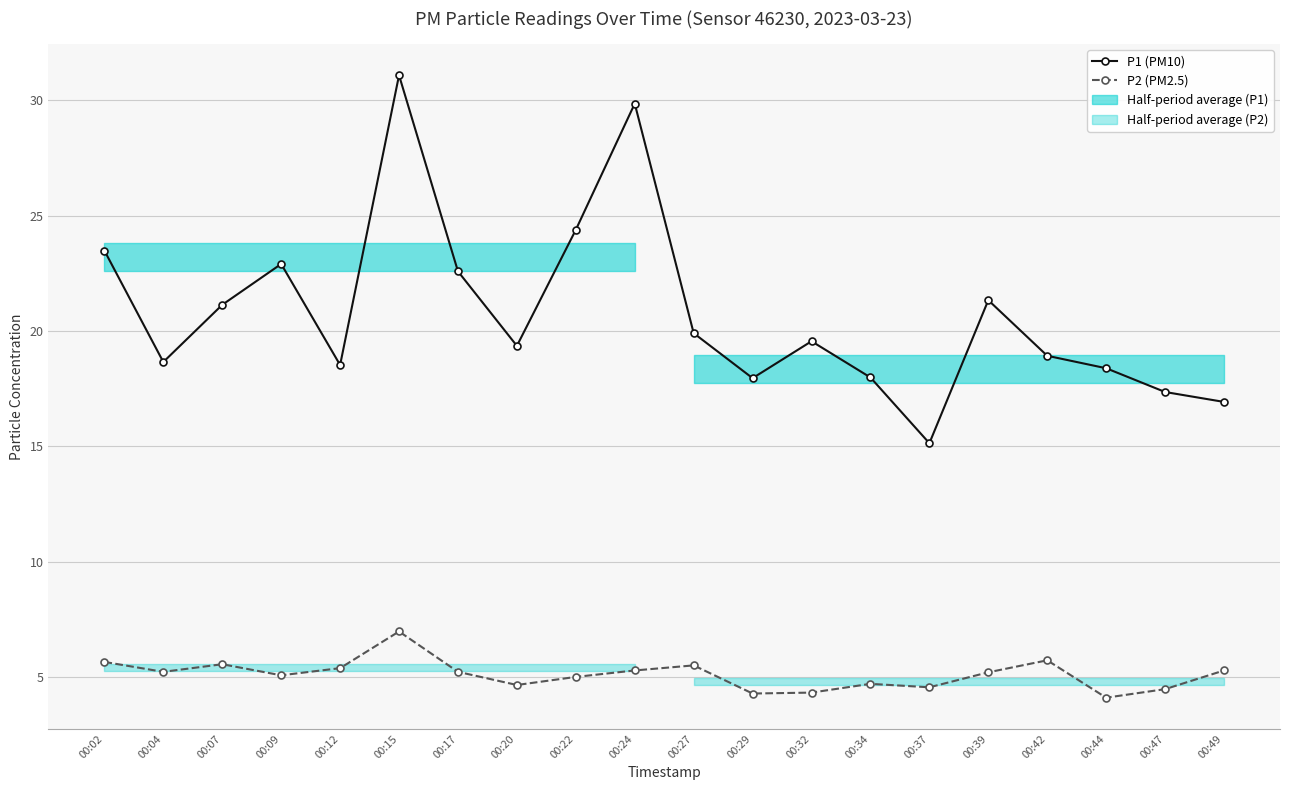

True or false: P1 (PM10) and P2 (PM2.5) intersect in this chart.

False